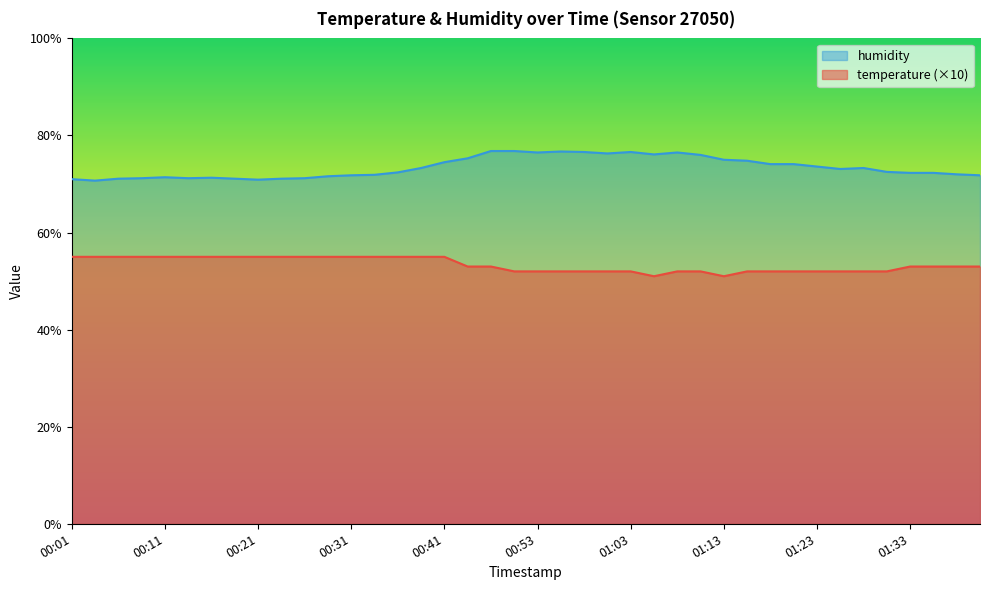

How many values in the temperature series exceed 53?

17